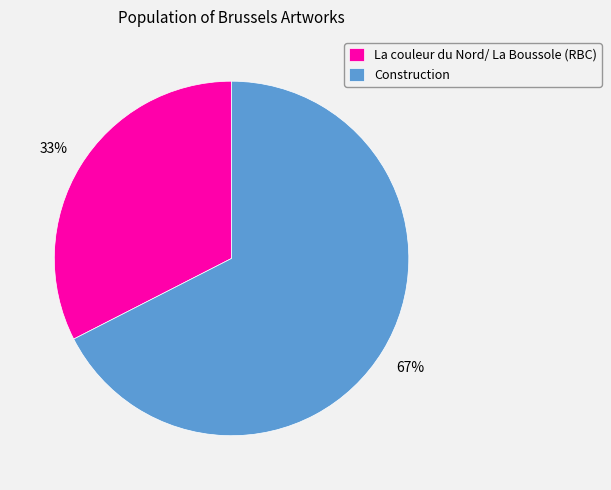

Combined, do Construction and La couleur du Nord/ La Boussole (RBC) account for over 50%?

Yes